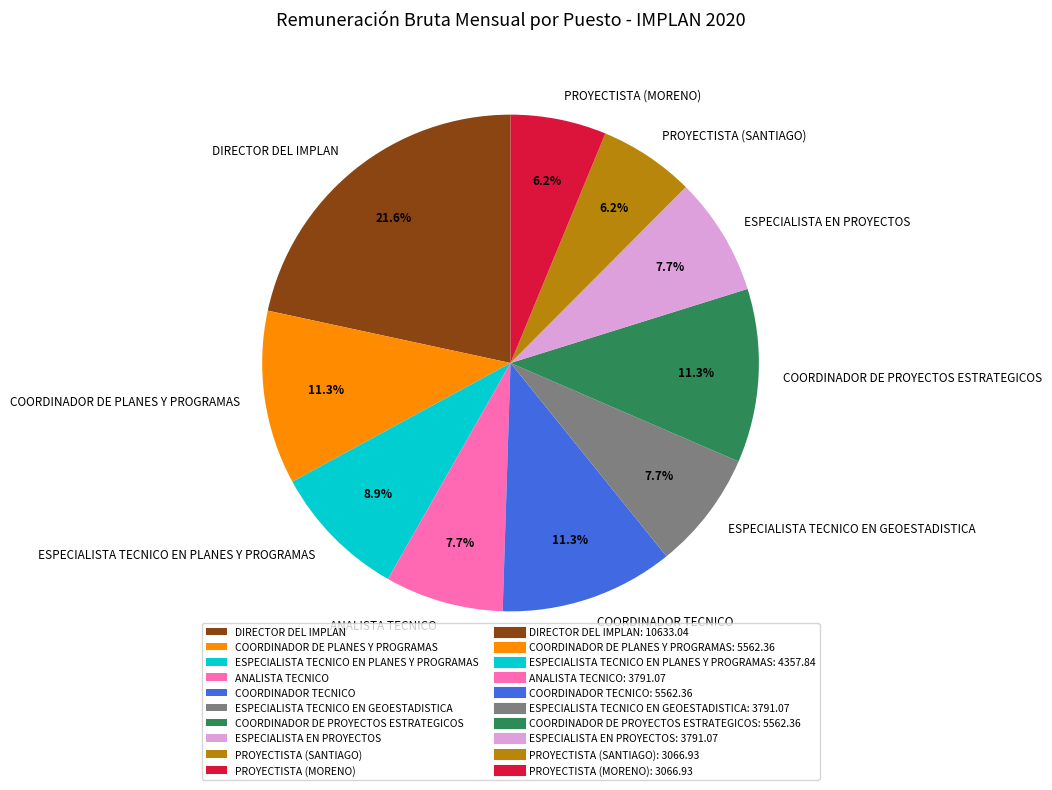

The ESPECIALISTA TECNICO EN PLANES Y PROGRAMAS slice represents 9% of the pie. True or false?

True